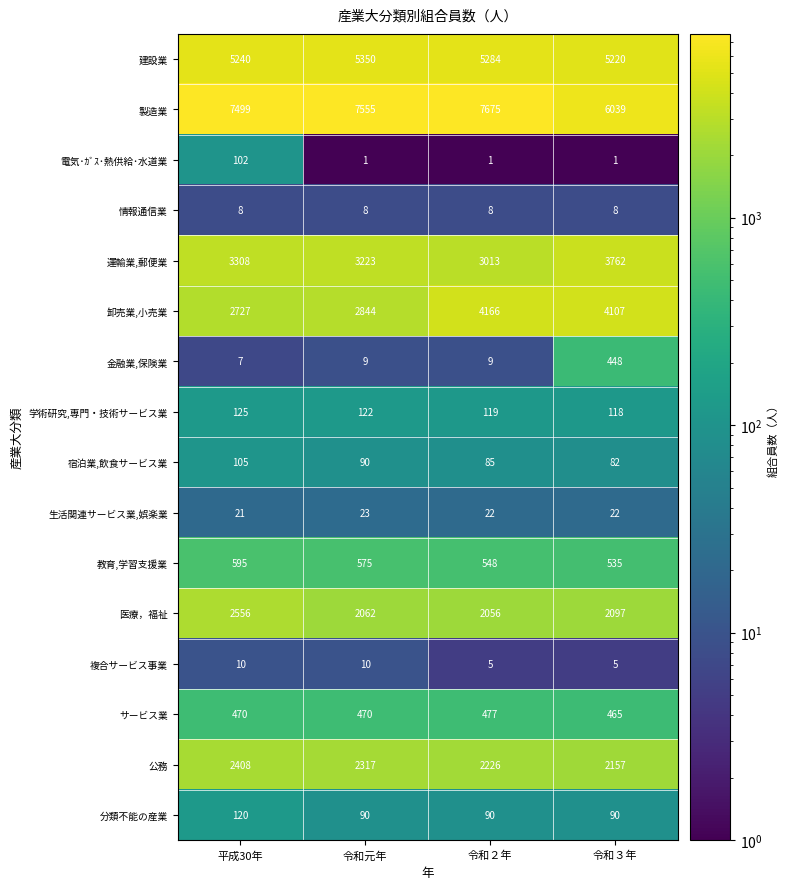

Which series has the largest range (max minus min)?

製造業